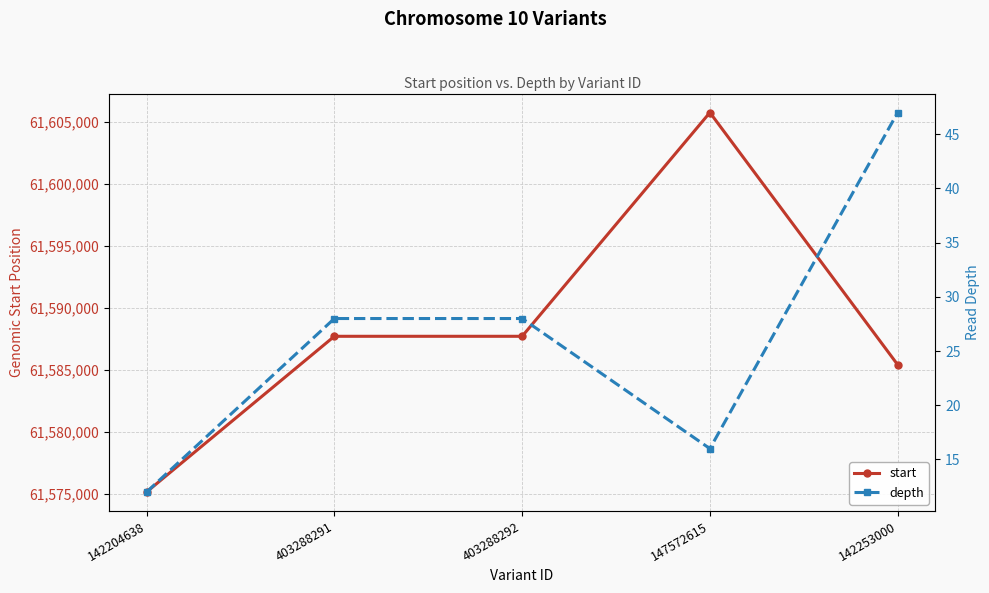

At which label is depth closest to 29?

403288291